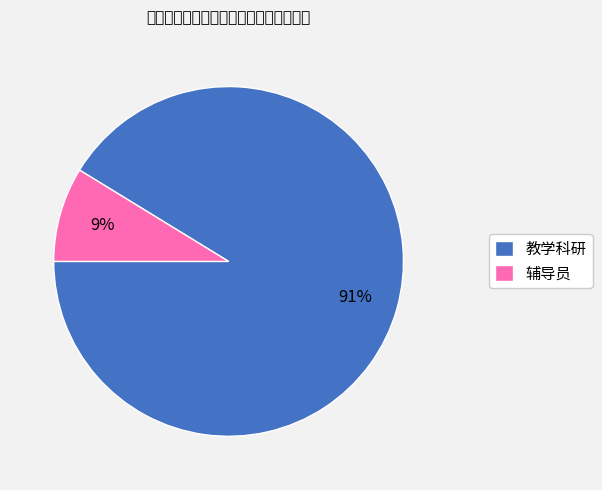

Which category has the biggest portion of the pie?

教学科研